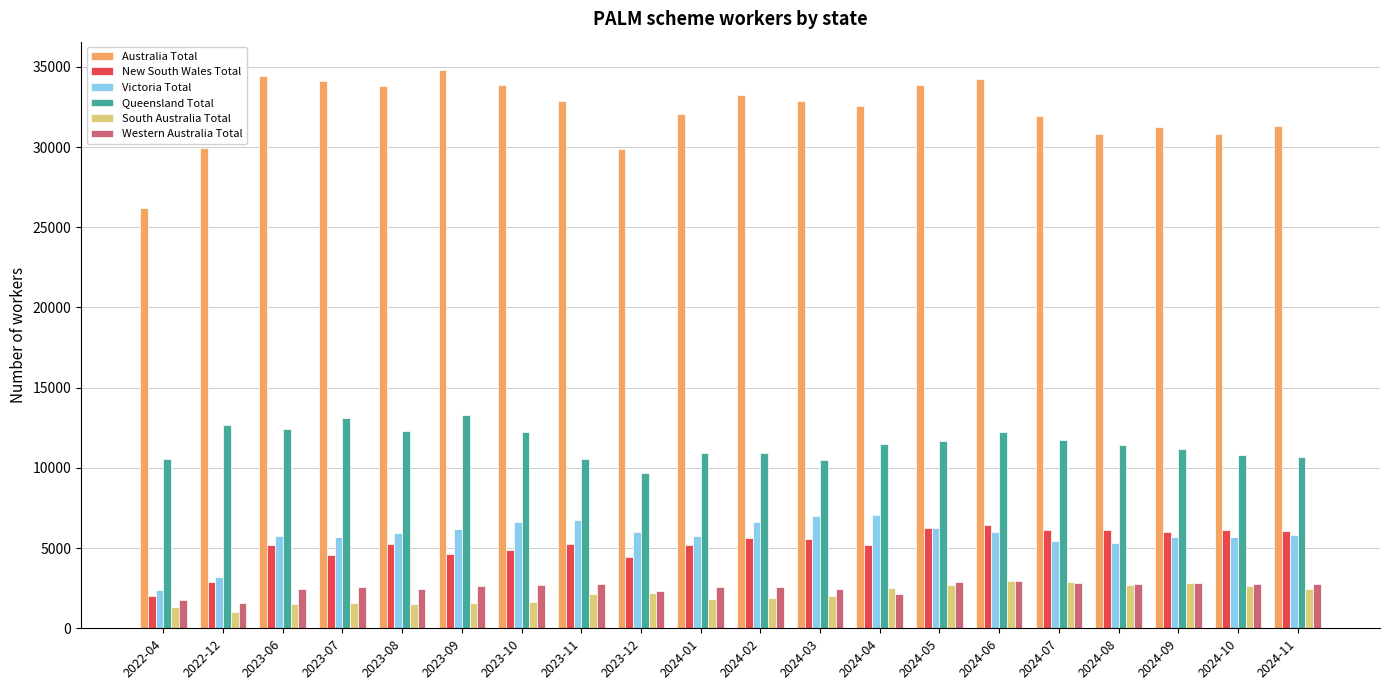

Does the chart contain any negative values?

No